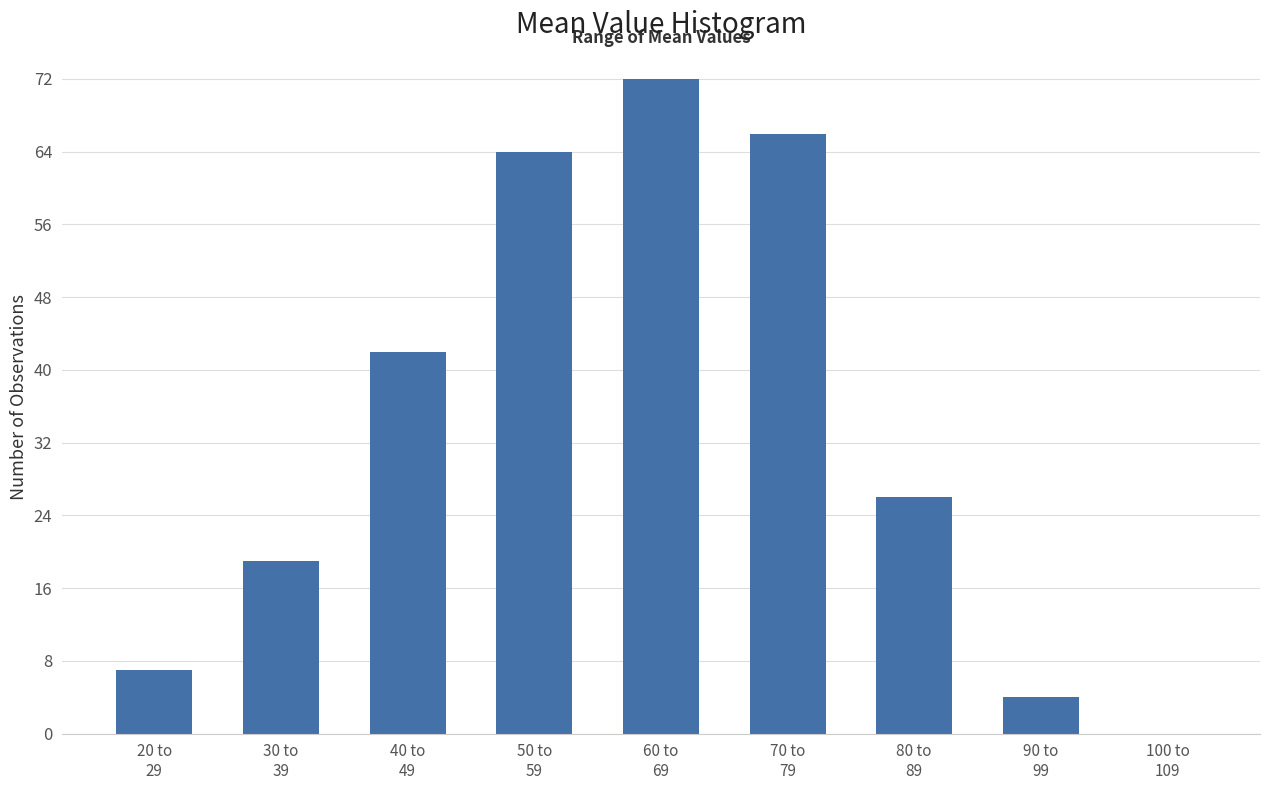

What is the maximum value shown in the chart?

72